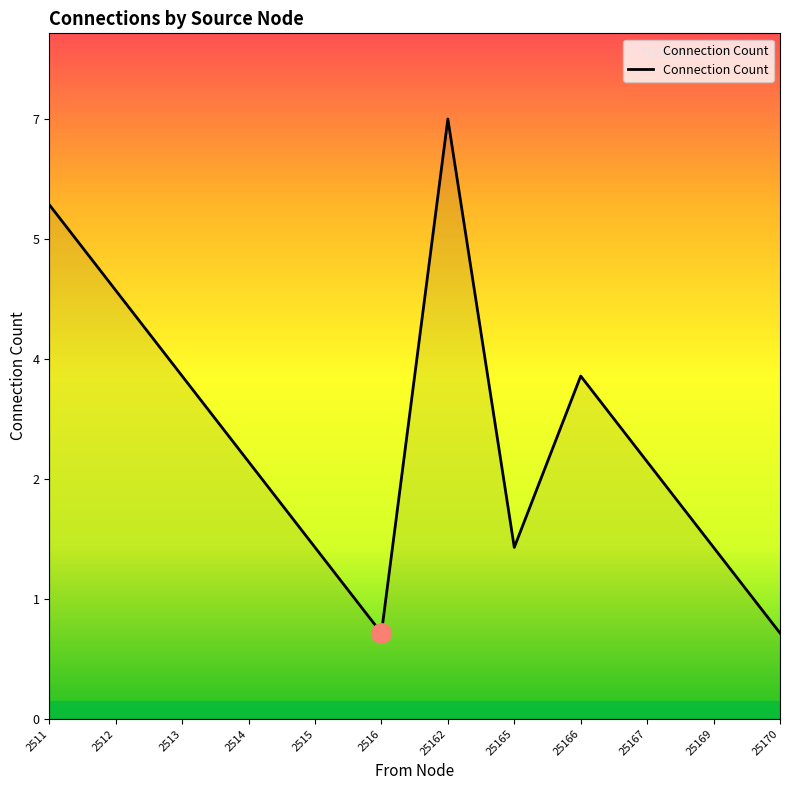

What is the sum of the values at 25170 and 25162?

8